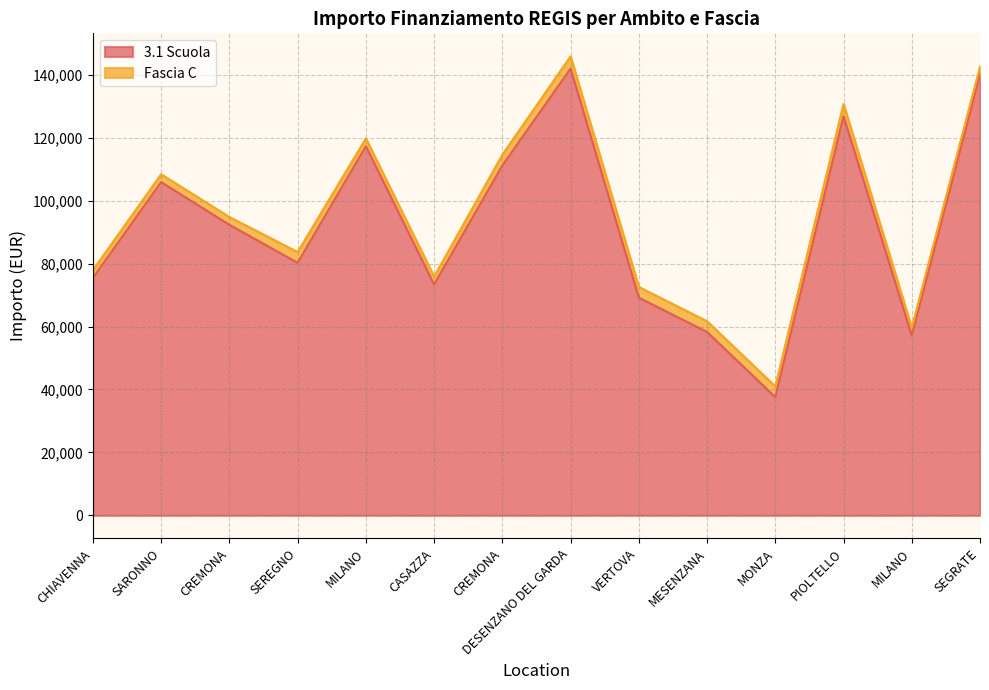

True or false: the data shows 29544.4 at VERTOVA.

False